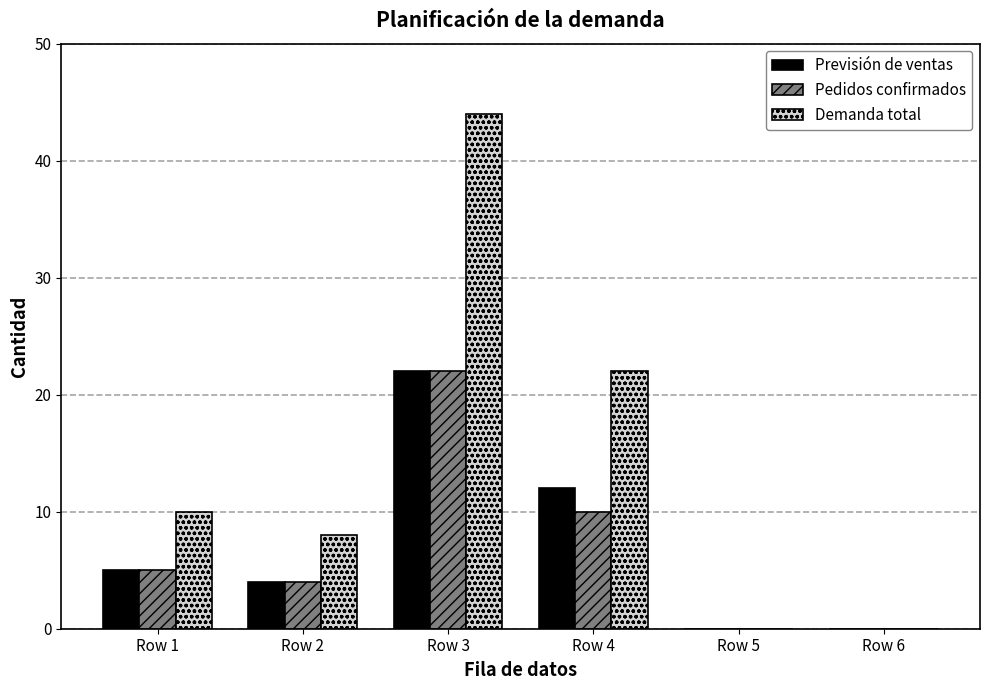

Which series has the largest total across all categories?

Demanda total